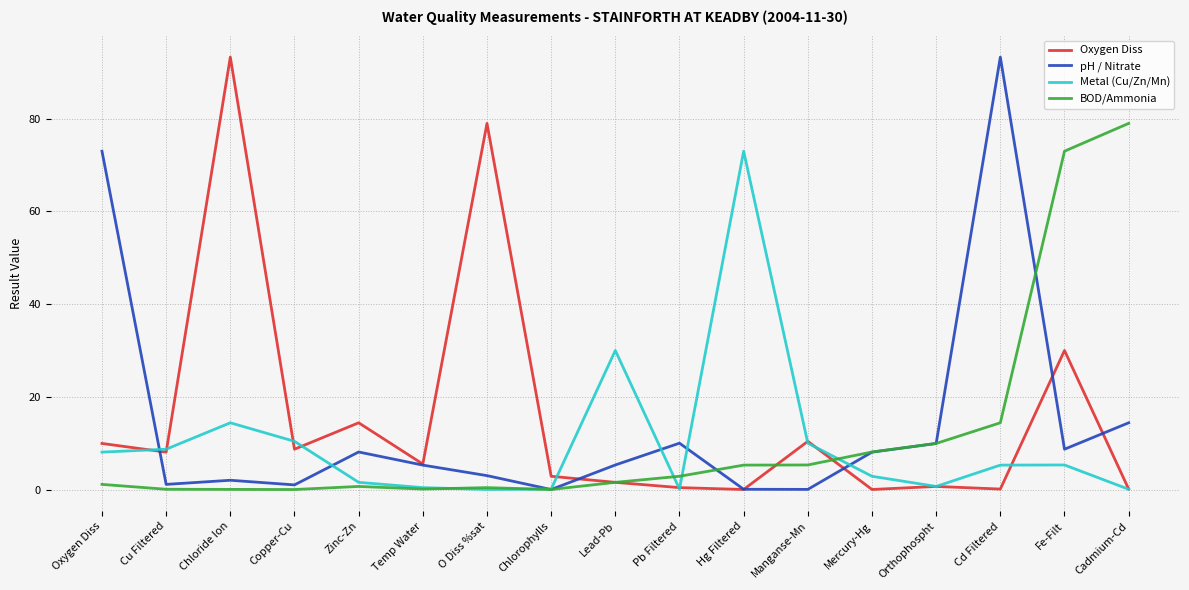

Which series changed the most between Hg Filtered and Manganse-Mn?

Metal (Cu/Zn/Mn)